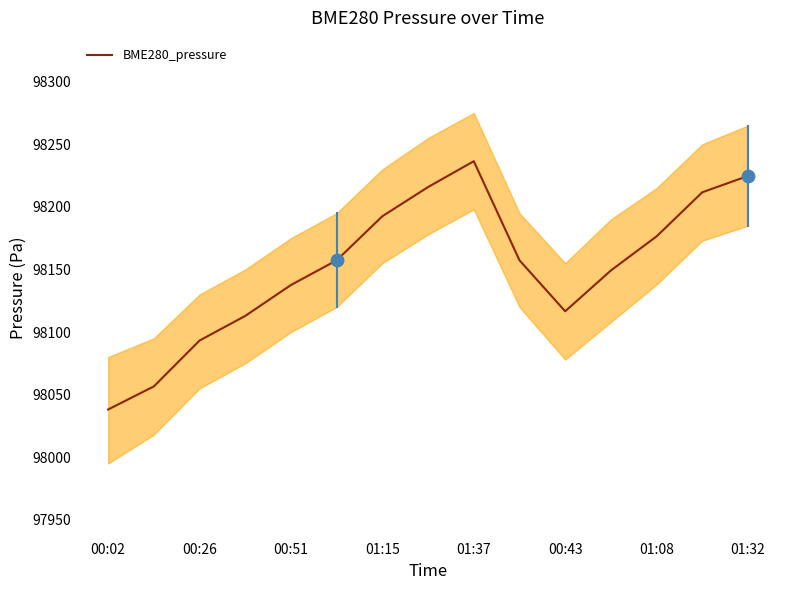

At which label does BME280_pressure reach its peak?

01:37